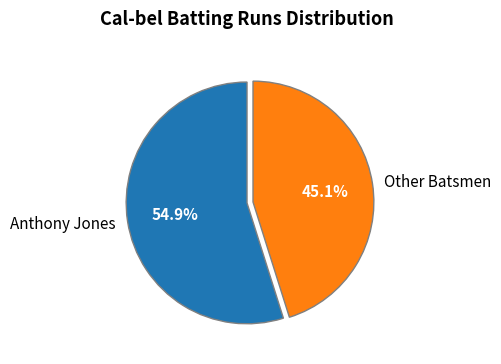

Rank the categories by value from lowest to highest.

Other Batsmen, Anthony Jones